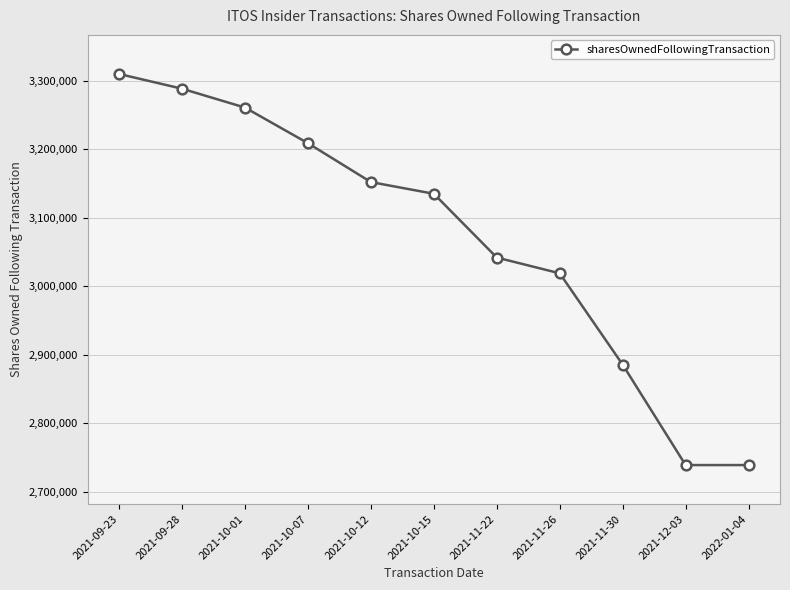

What is the average value?

3070806